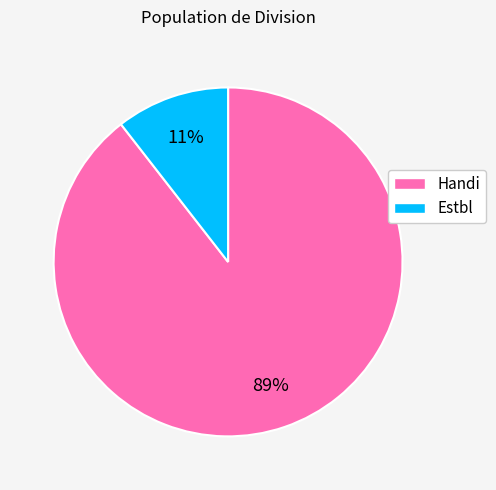

Which has a higher value, Estbl or Handi?

Handi